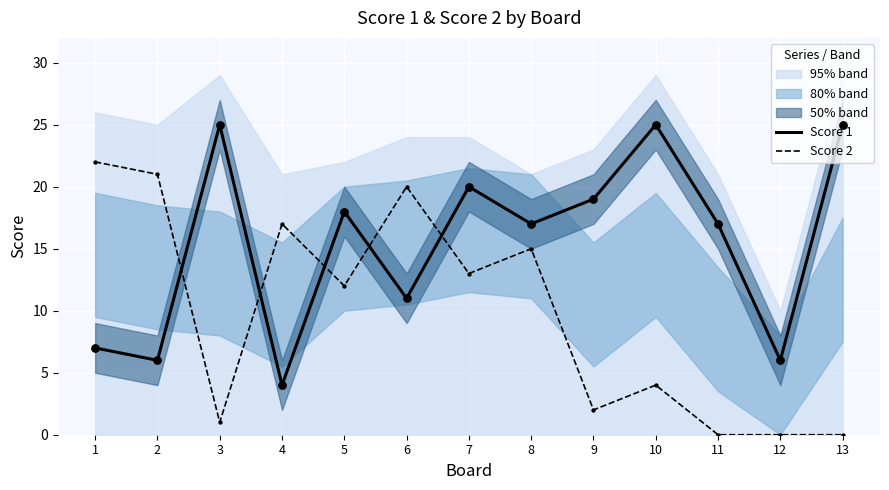

Which series has the largest total across all categories?

Score 1